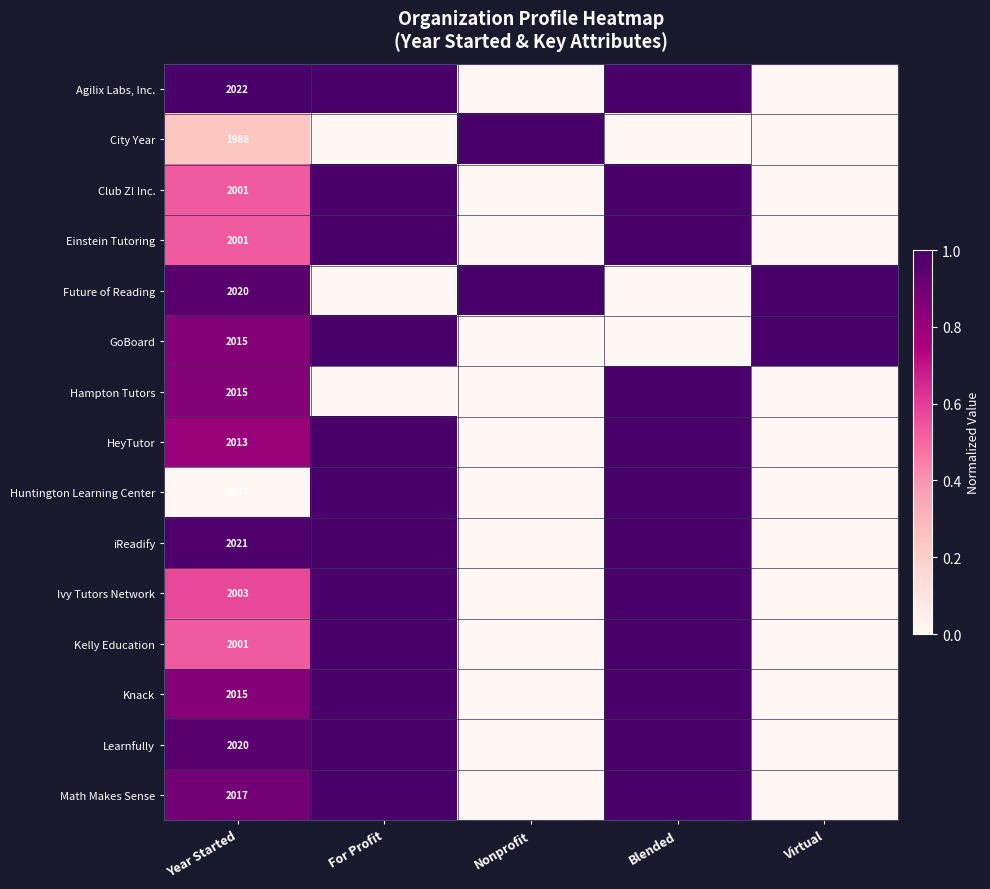

What is the total value across all series at Year Started?

30129